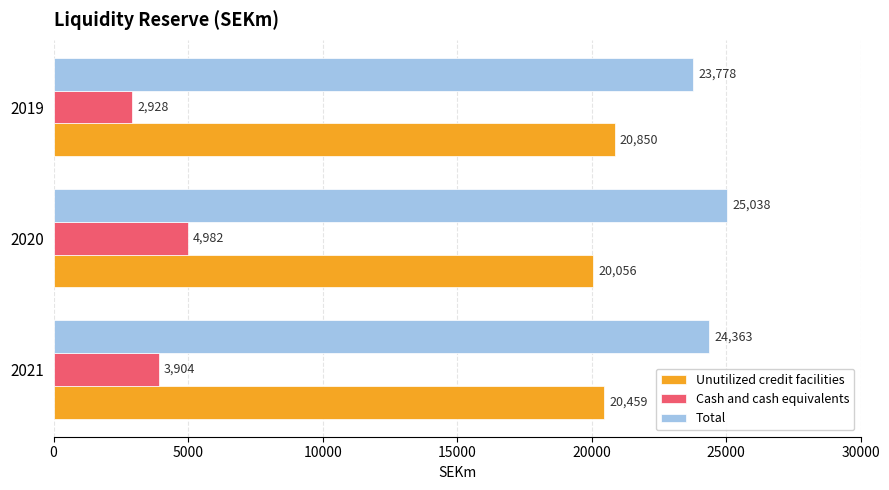

Which series has the largest total across all categories?

Total